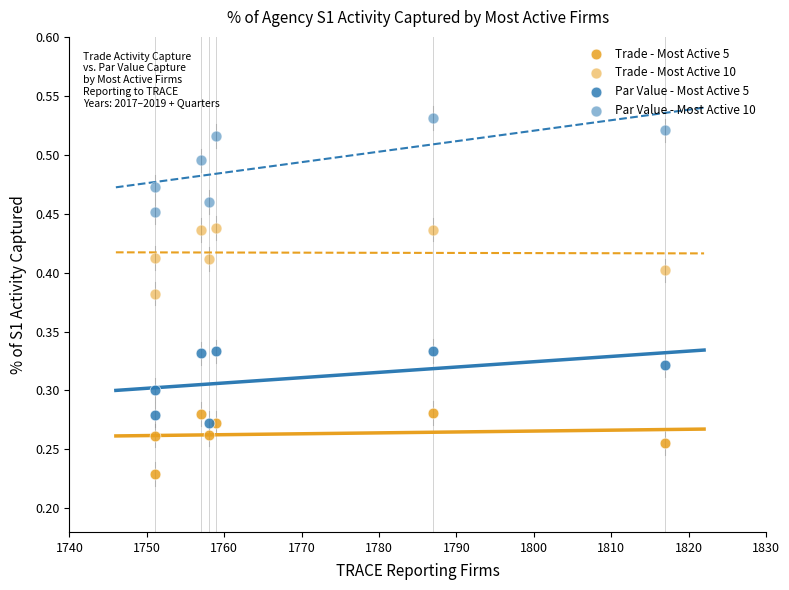

Count the number of points in this scatter plot.

28